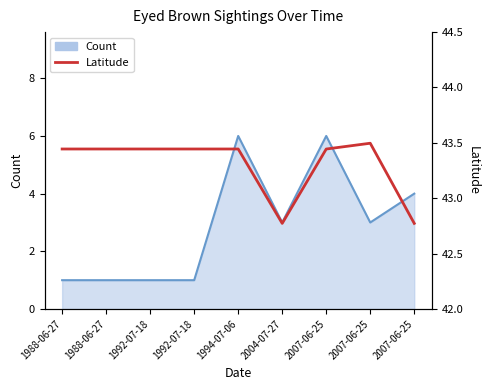

Reading right to left, list all the values displayed in this chart.

42.8	43.5	43.4	42.8	43.4	43.4	43.4	43.4	43.4